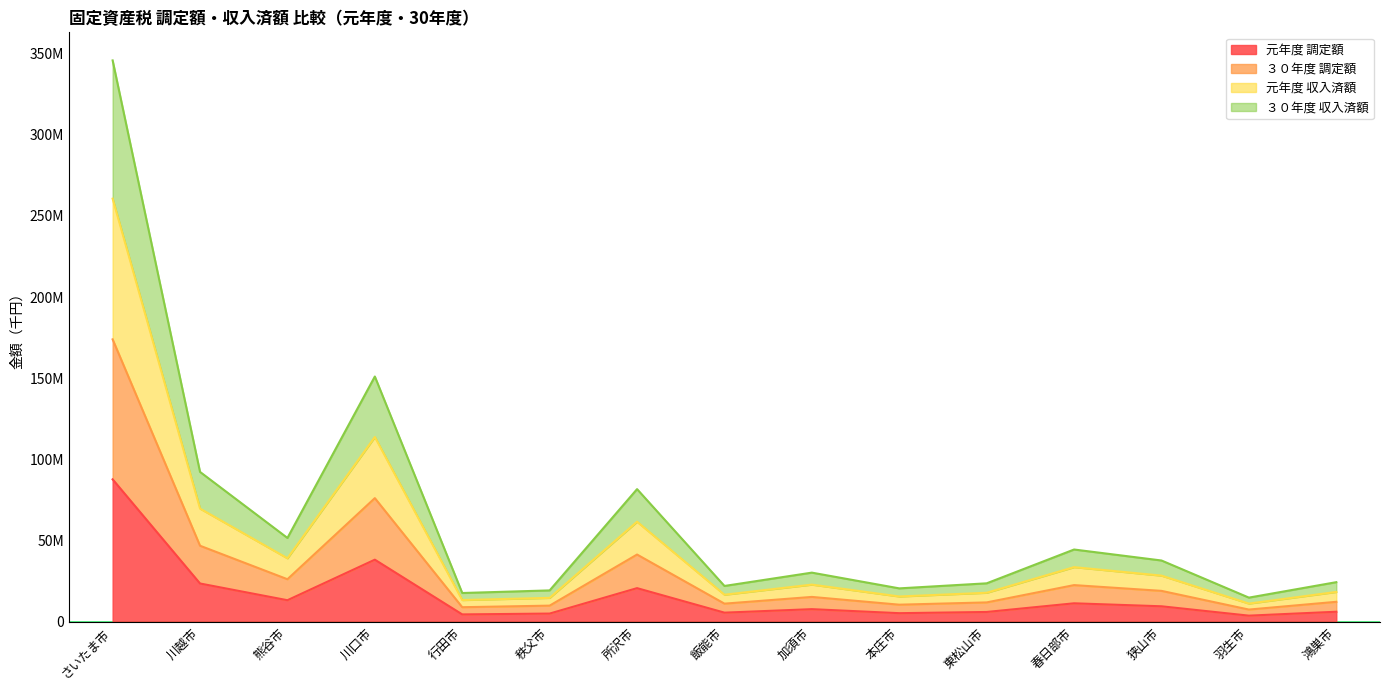

List the series in order of their overall mean, lowest first.

元年度 調定額, ３０年度 調定額, ３０年度 収入済額, 元年度 収入済額